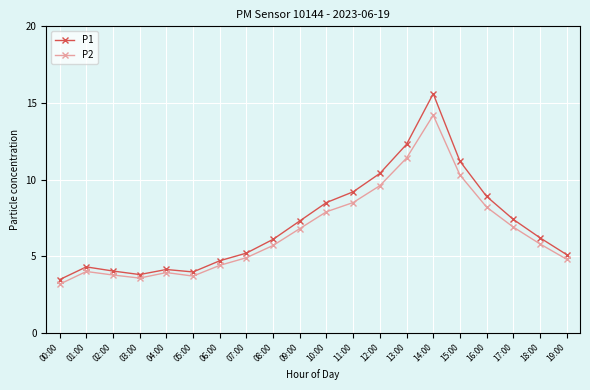

Which series has the largest range (max minus min)?

P1